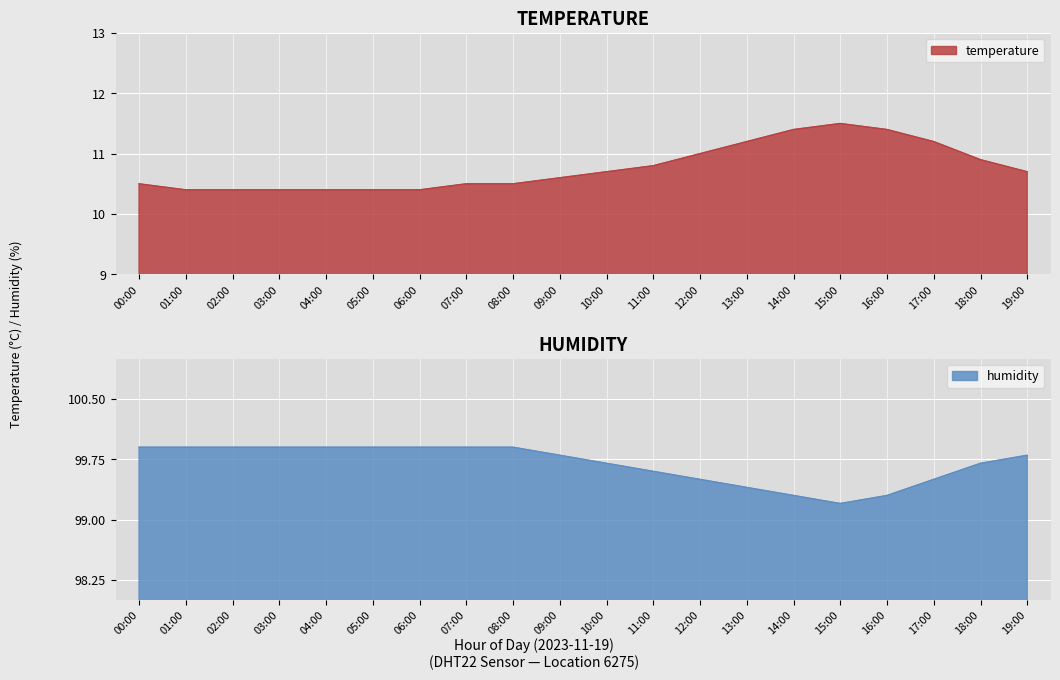

What is the minimum value shown in the chart?

10.4